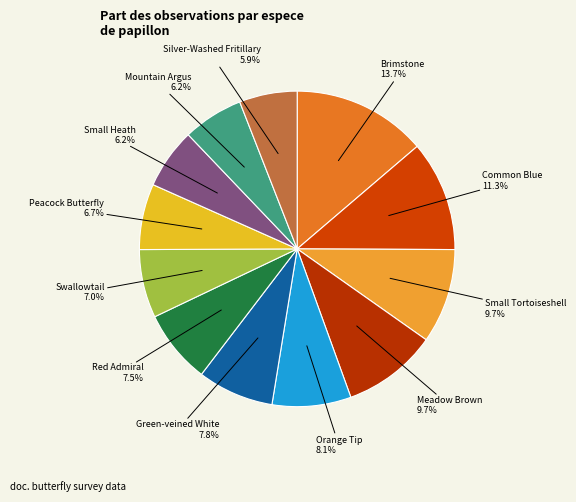

Count the number of slices in the pie.

12